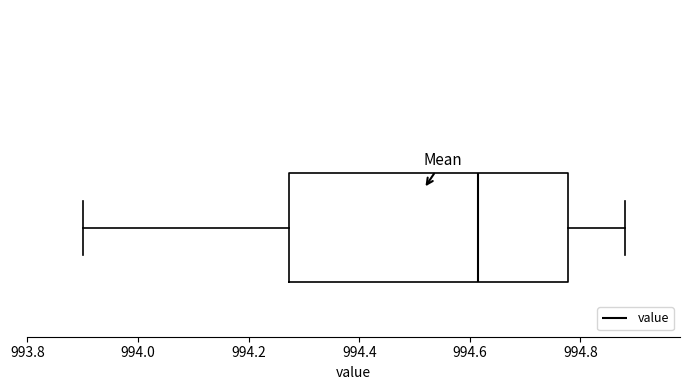

Where is the left edge of the box on the x-axis? The values are not printed on the chart, so give them approximately, as read against the axis.

994.28